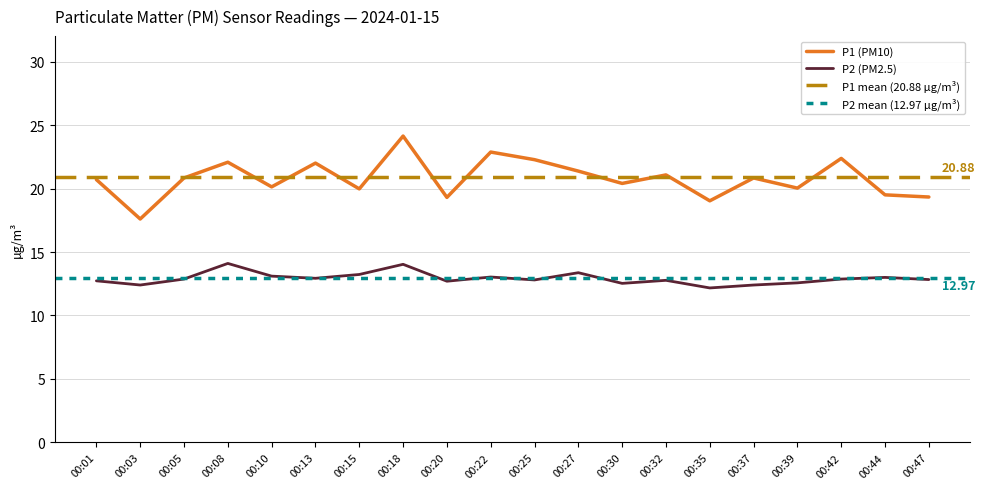

Is this an area chart (filled region under the line)?

No